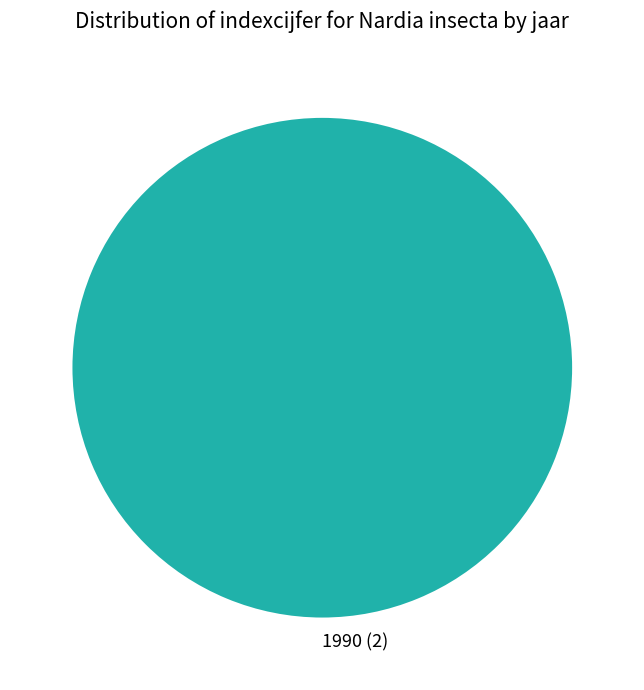

Rank the categories by value from lowest to highest.

1990 (2)